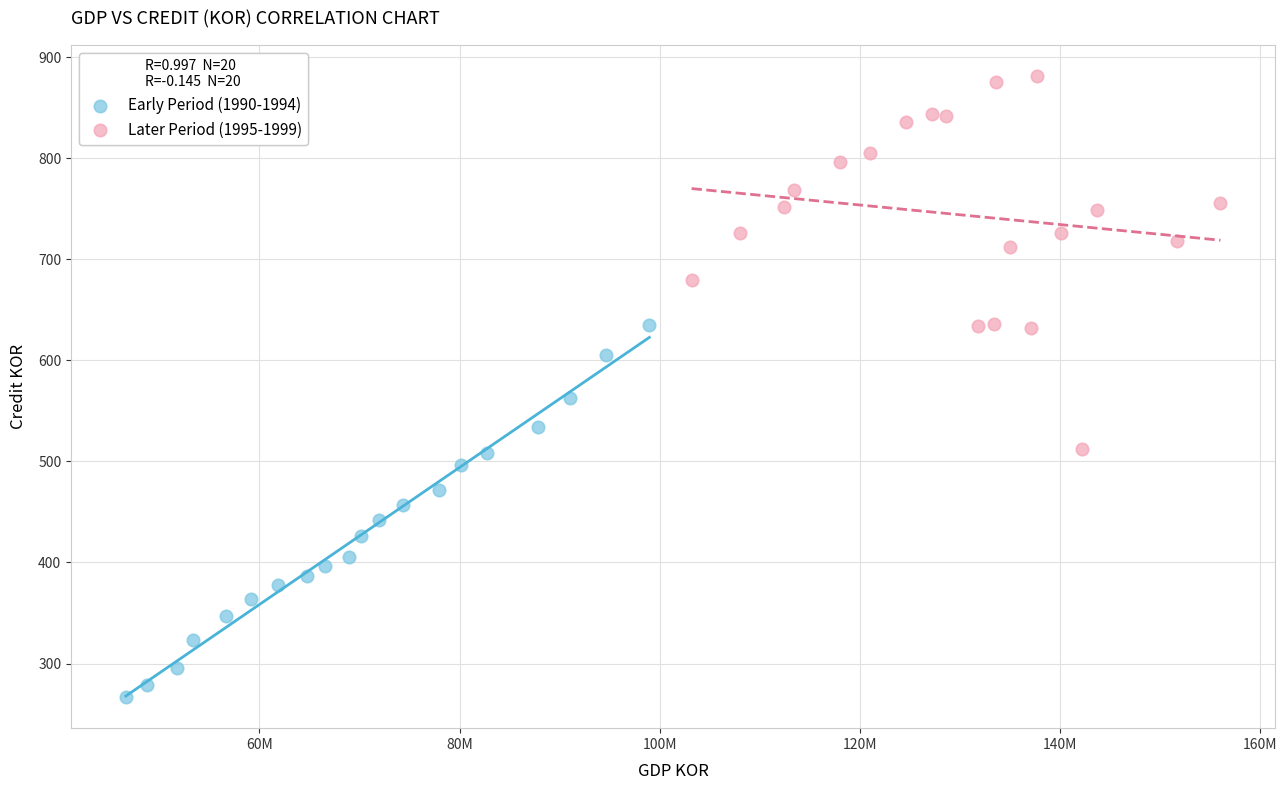

Which series contains the highest Y value?

Later Period (1995-1999)